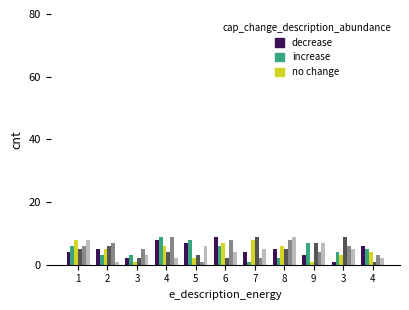

What is the total value across all series at 8?

35